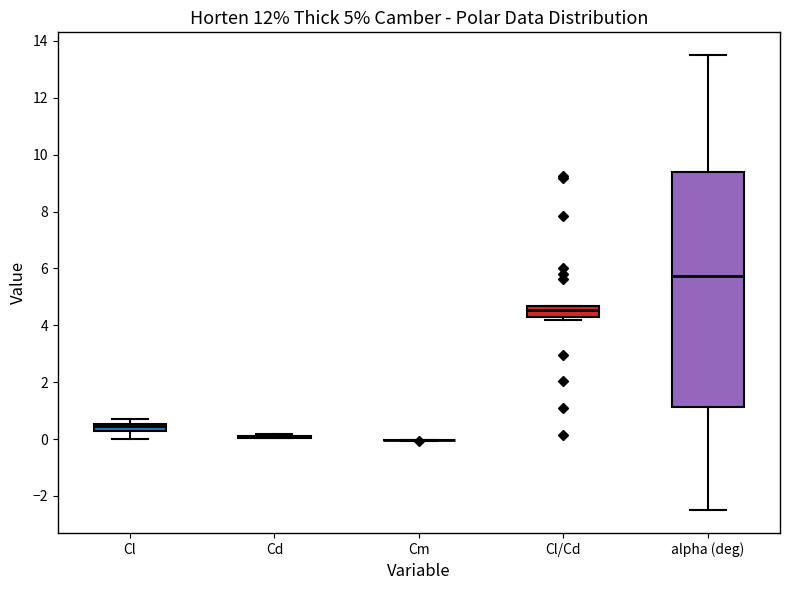

Which box is the tallest, from its lower edge to its upper edge?

alpha (deg)